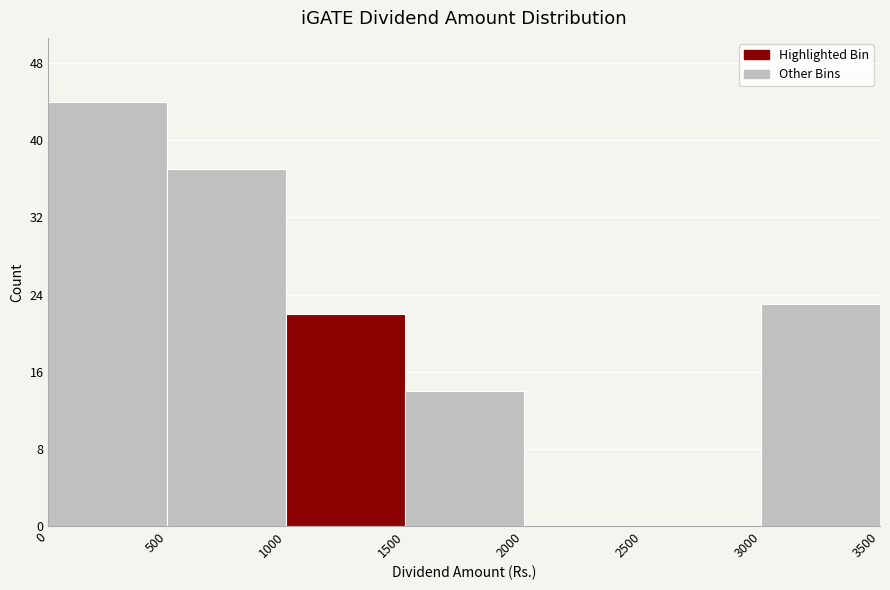

Reading left to right, transcribe this chart: for each bar, give the range it covers on the x-axis and its height. The values are not printed on the chart, so give them approximately, as read against the axis.

0 to 500: 44
500 to 1000: 37
1000 to 1500: 22
1500 to 2000: 14
2000 to 2500: 0
2500 to 3000: 0
3000 to 3500: 23